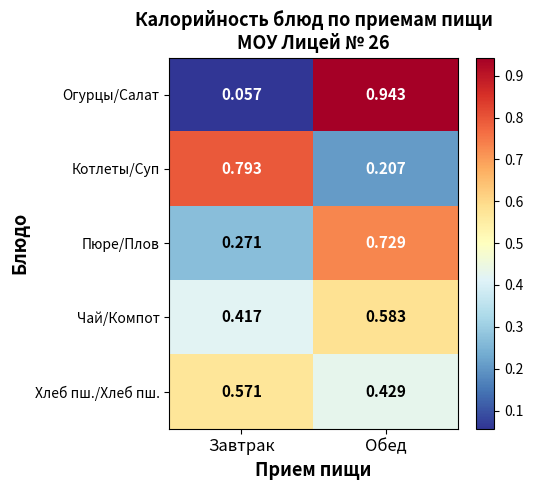

Which series has the widest spread of values?

Огурцы/Салат